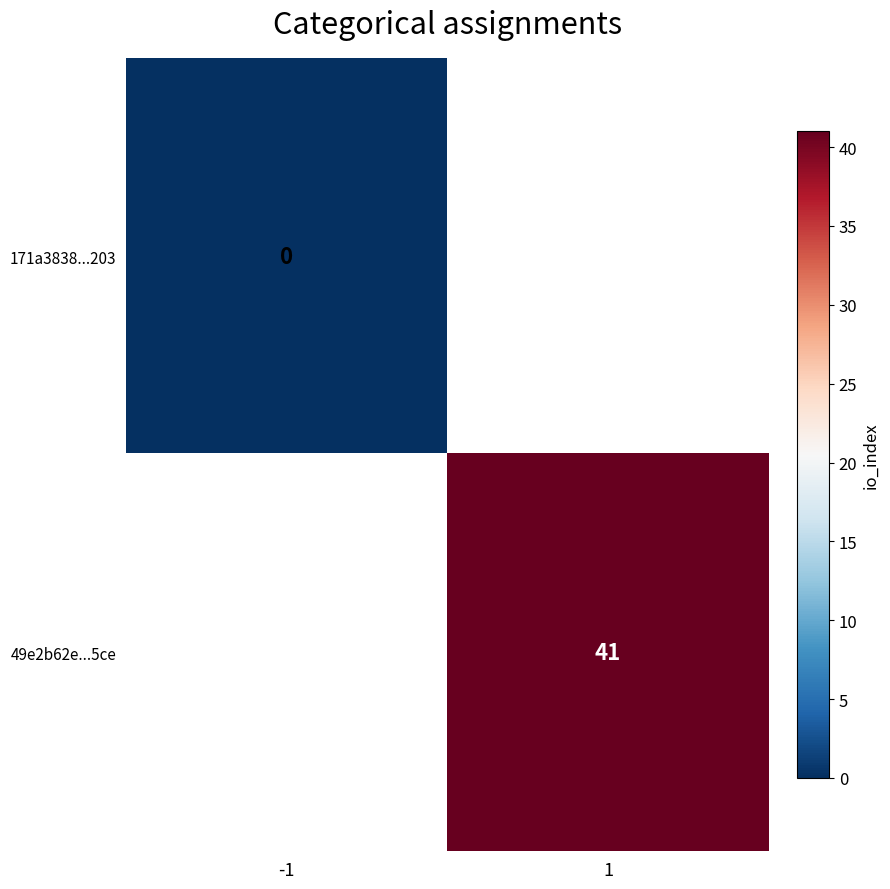

Count the number of categories in the chart.

2